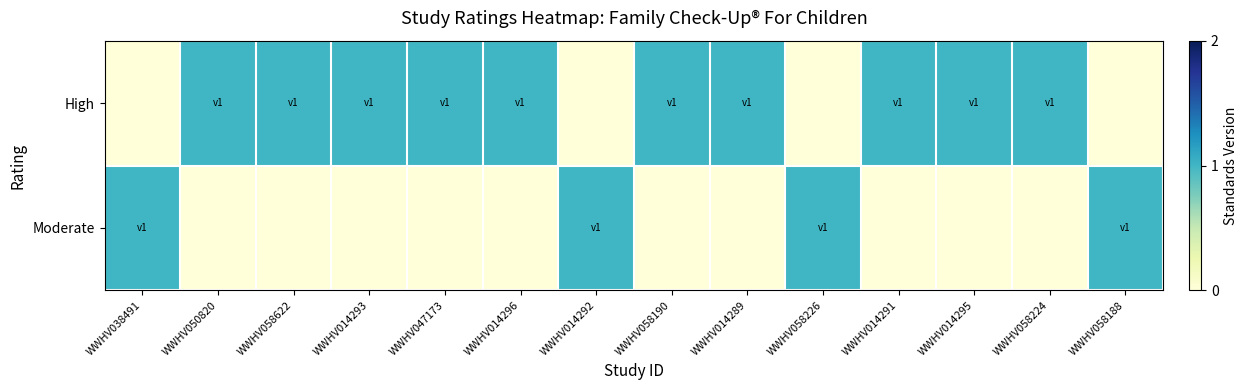

At how many categories does at least one series exceed 0?

14